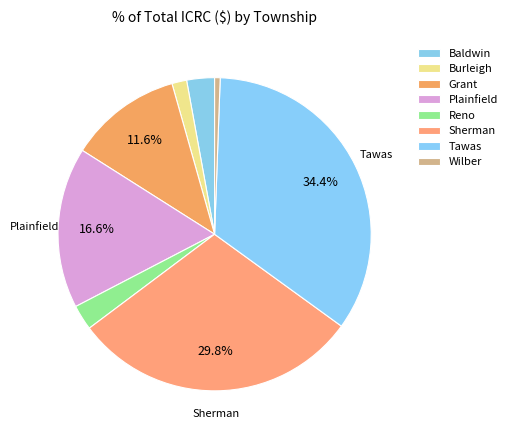

What portion of the pie excludes Plainfield?

83.4%